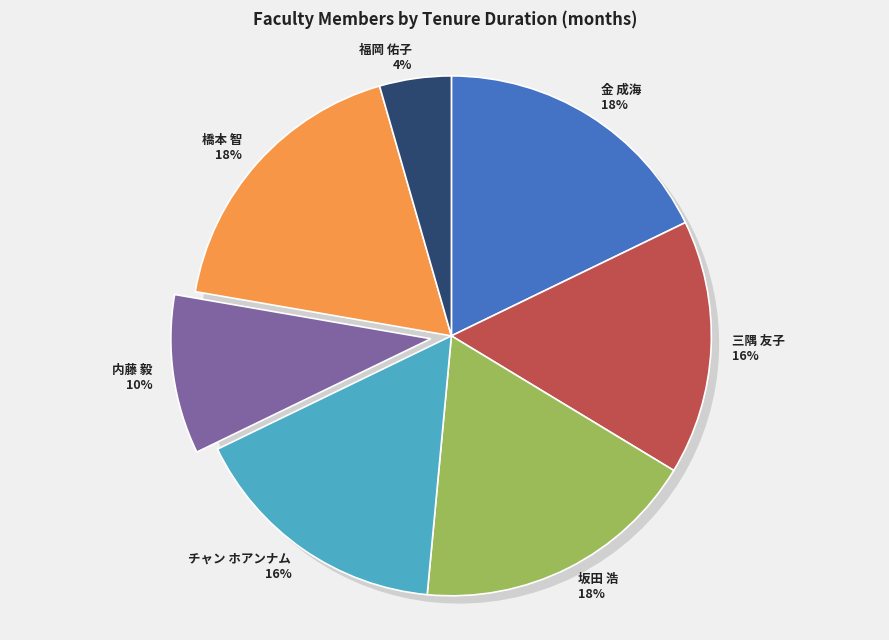

True or false: 坂田 浩 accounts for 18% of the total.

True